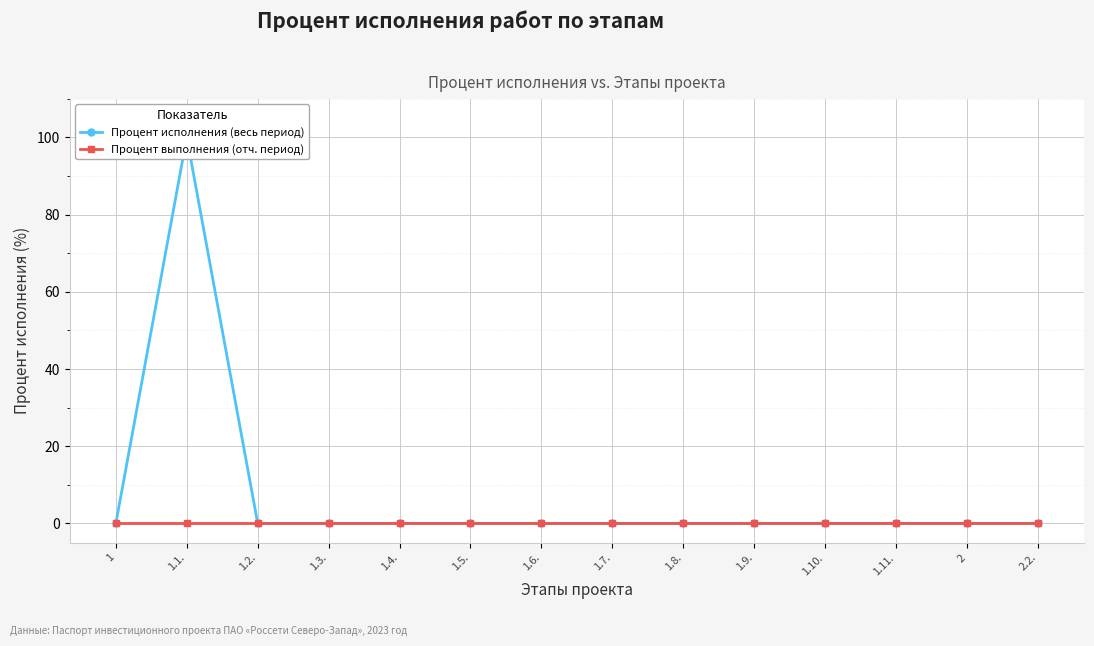

The Процент исполнения (весь период) series shows -63 at 1.6.. True or false?

False